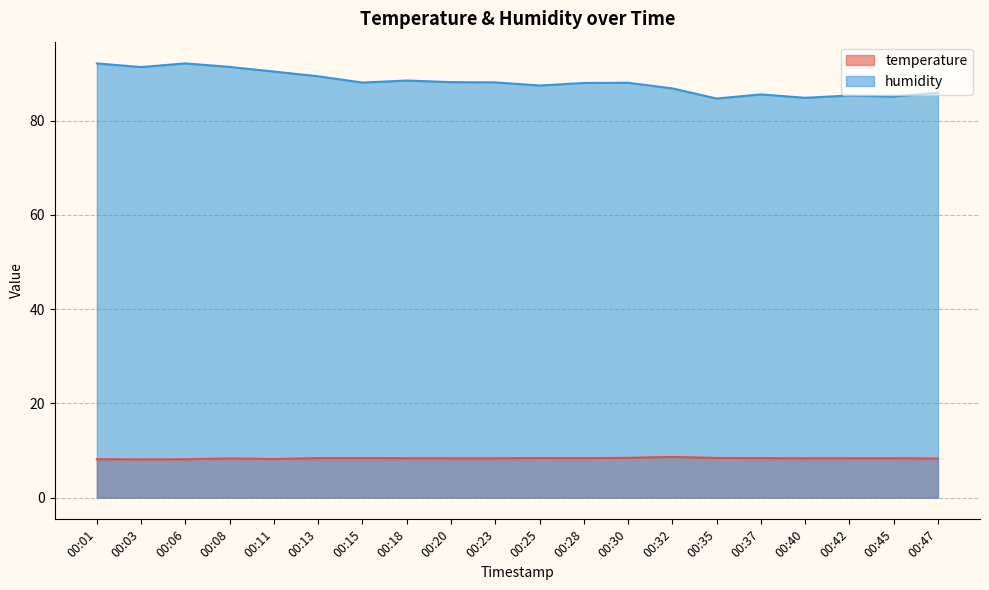

What is the sum of all humidity values?

1761.2